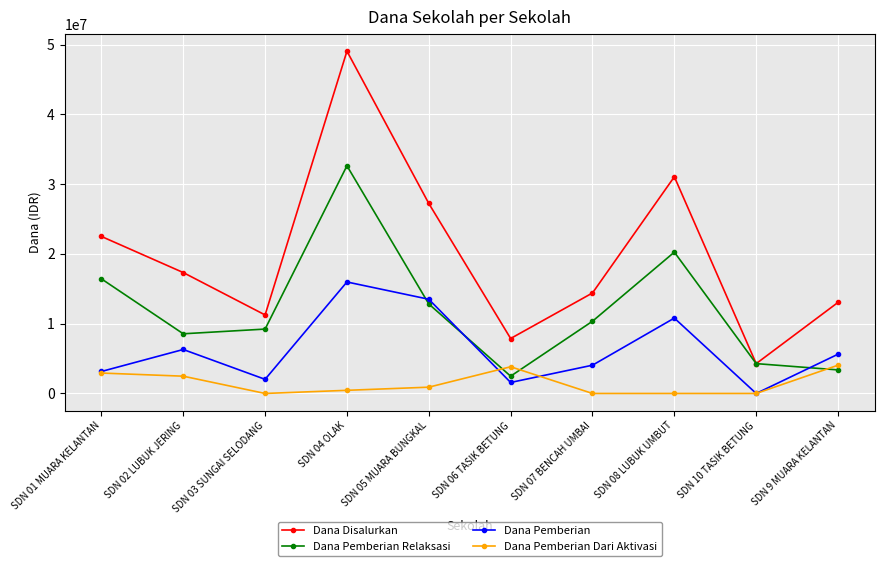

At how many categories does at least one series exceed 29743381?

2